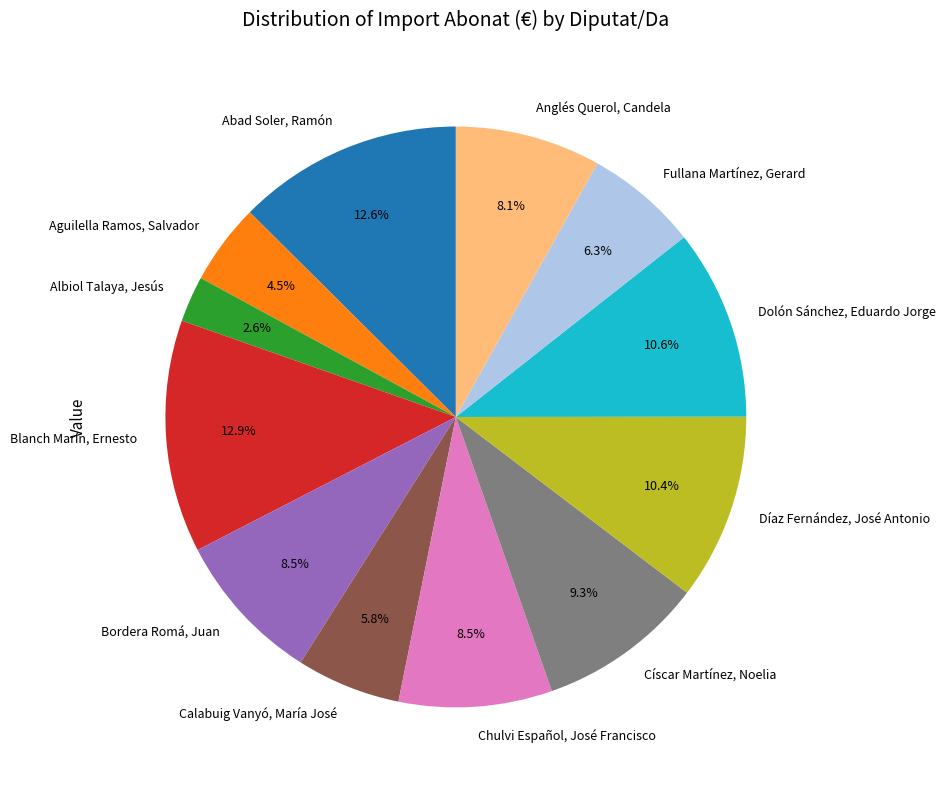

Which category has the smallest portion of the pie?

Albiol Talaya, Jesús